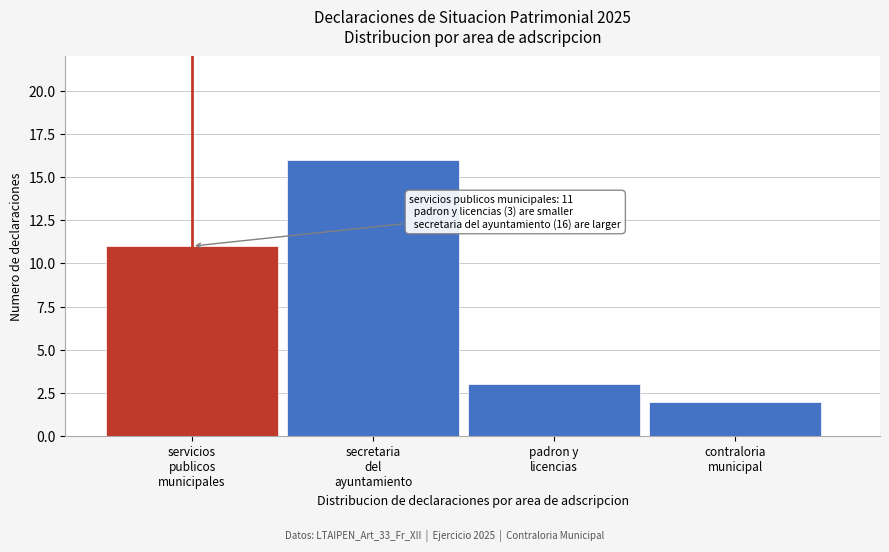

Reading right to left, list all the values displayed in this chart.

2	3	16	11